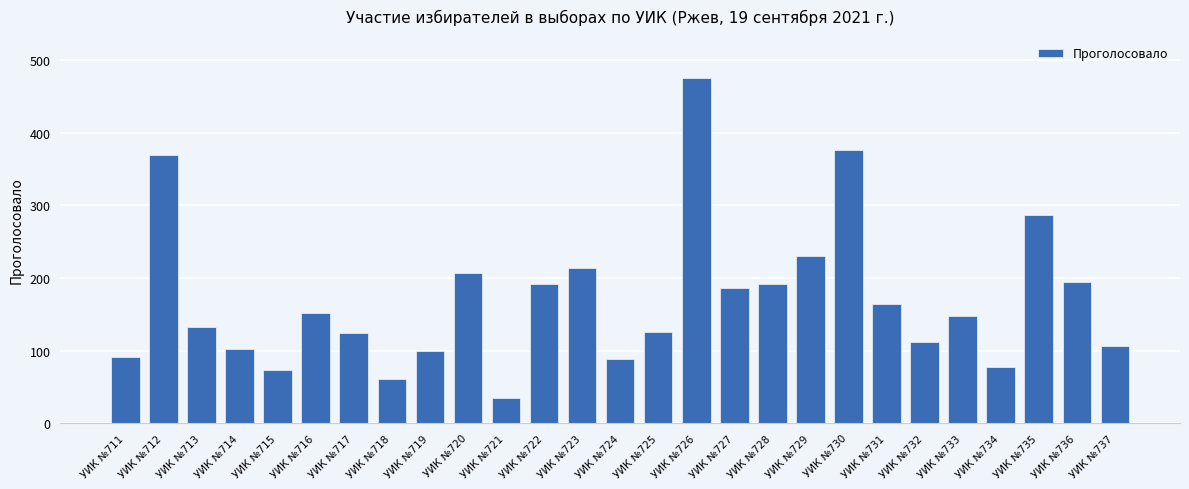

Which category has the lowest value across all series?

УИК №721